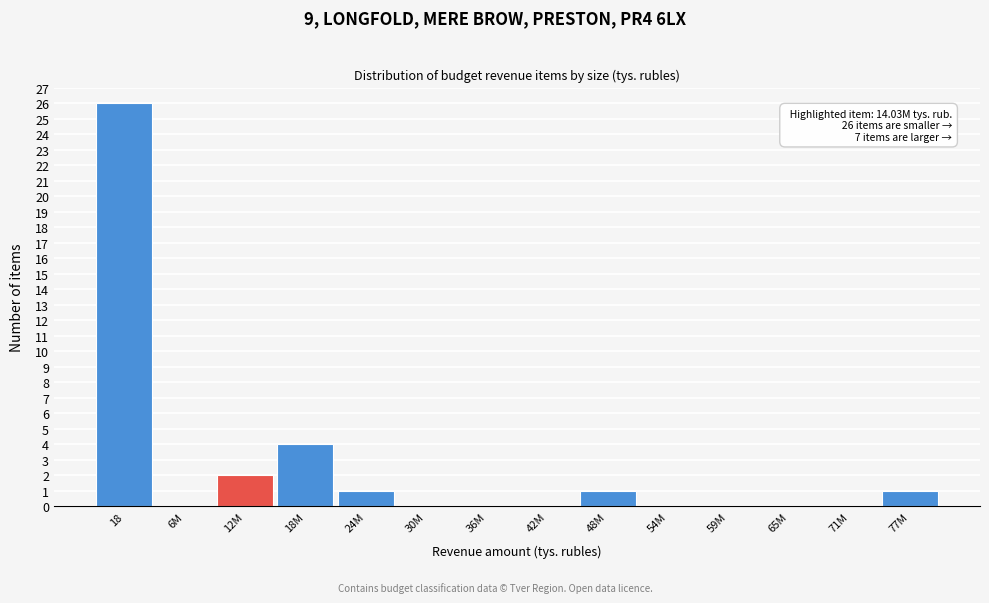

Reading right to left, what are all the values shown in this chart?

77M=1	71M=0	65M=0	59M=0	54M=0	48M=1	42M=0	36M=0	30M=0	24M=1	18M=4	12M=2	6M=0	18=26